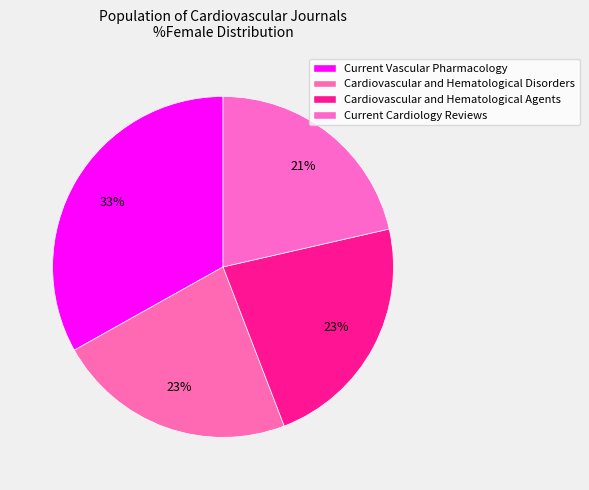

What percentage is the Cardiovascular and Hematological Disorders slice, to the nearest percent?

23%